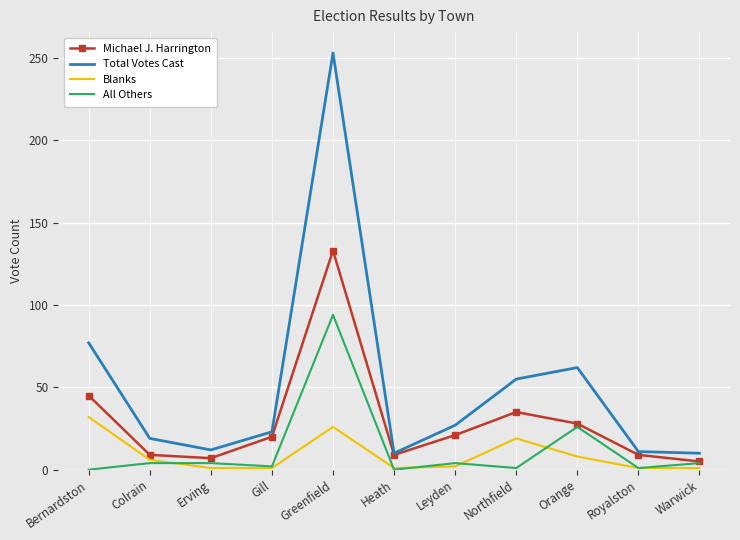

Is the value of All Others at Greenfield greater than the value of Blanks at Colrain?

Yes